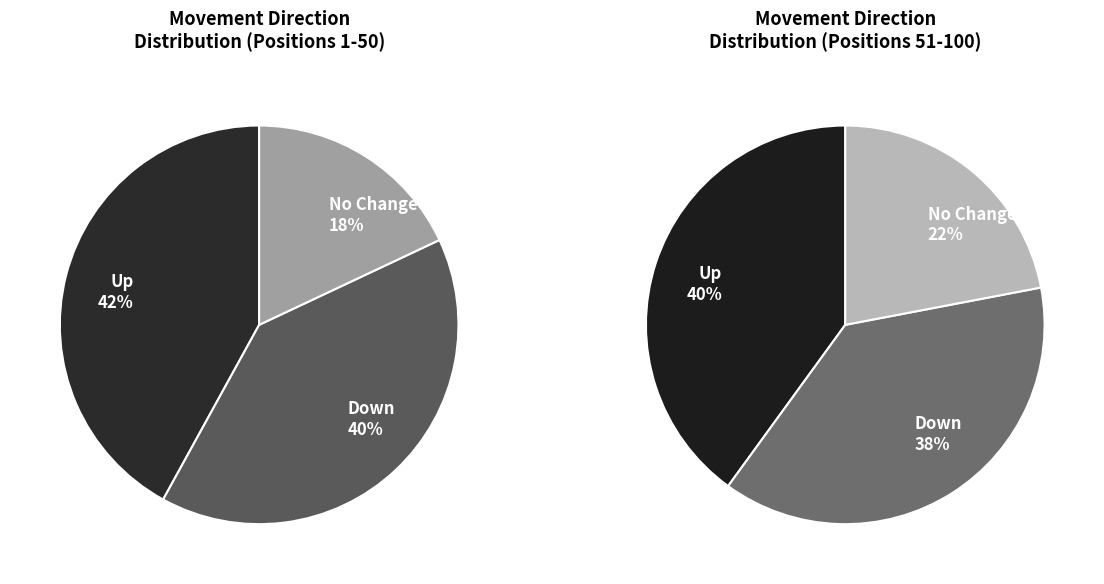

Which has a higher value, up or down?

up